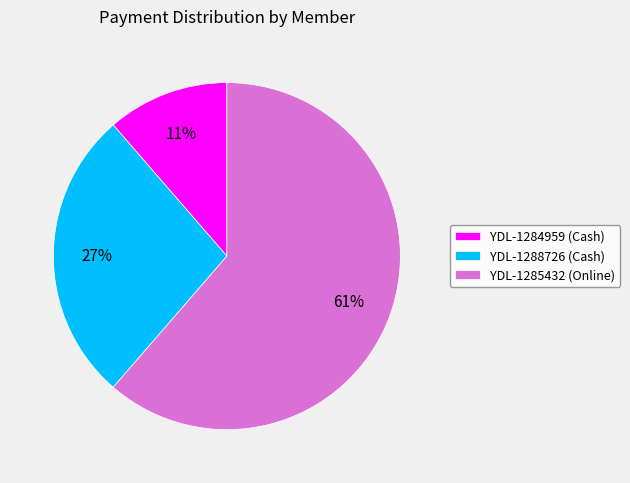

Between YDL-1288726 (Cash) and YDL-1284959 (Cash), which is larger?

YDL-1288726 (Cash)